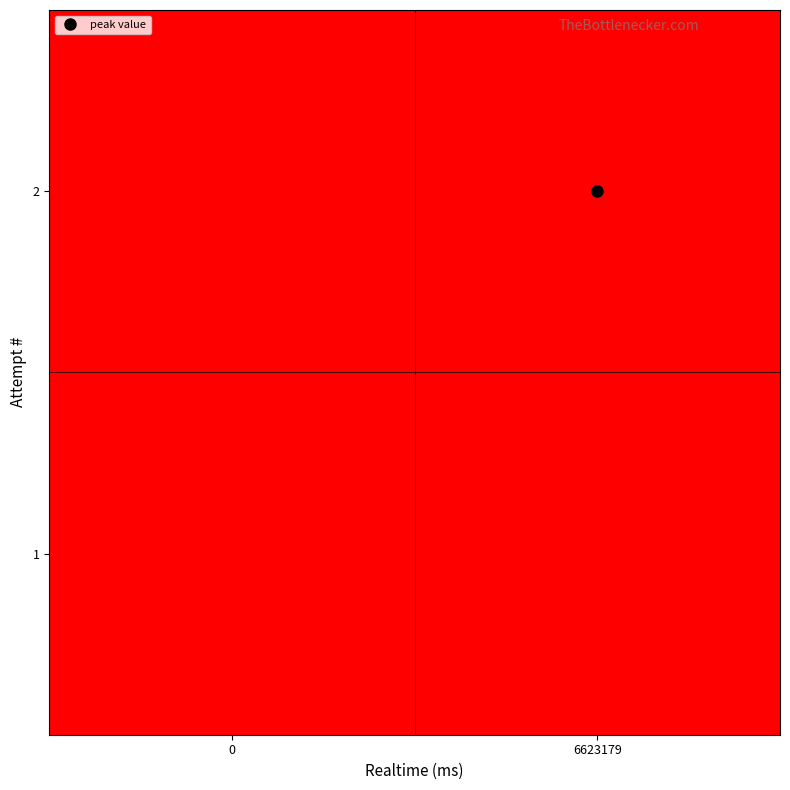

Reading left to right, transcribe all the data shown in this chart.

1: 0=0.0	6623179=0.0
2: 0=1.0	6623179=0.0